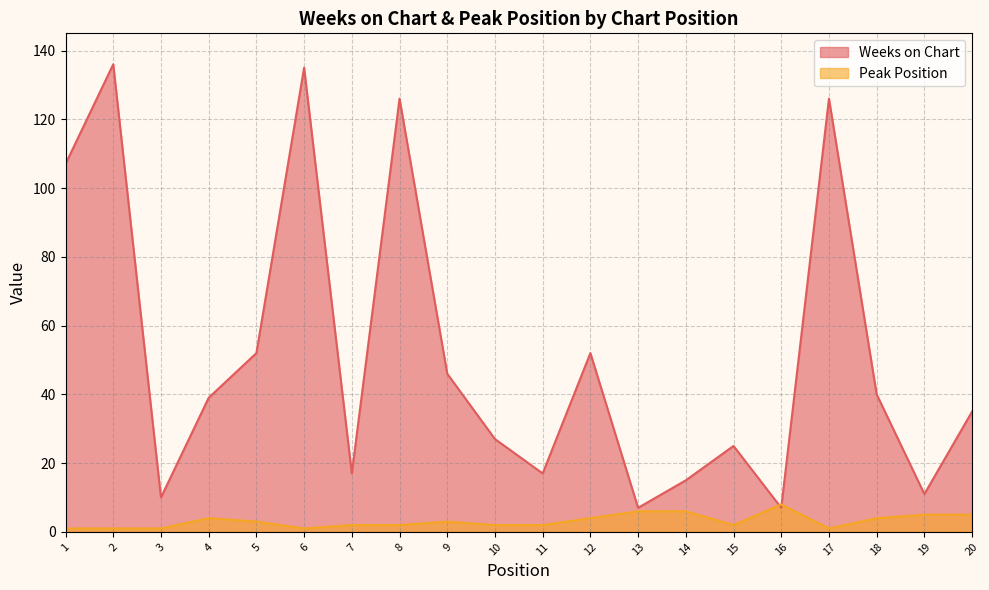

Rank the series by their maximum value, from lowest to highest.

Peak Position, Weeks on Chart